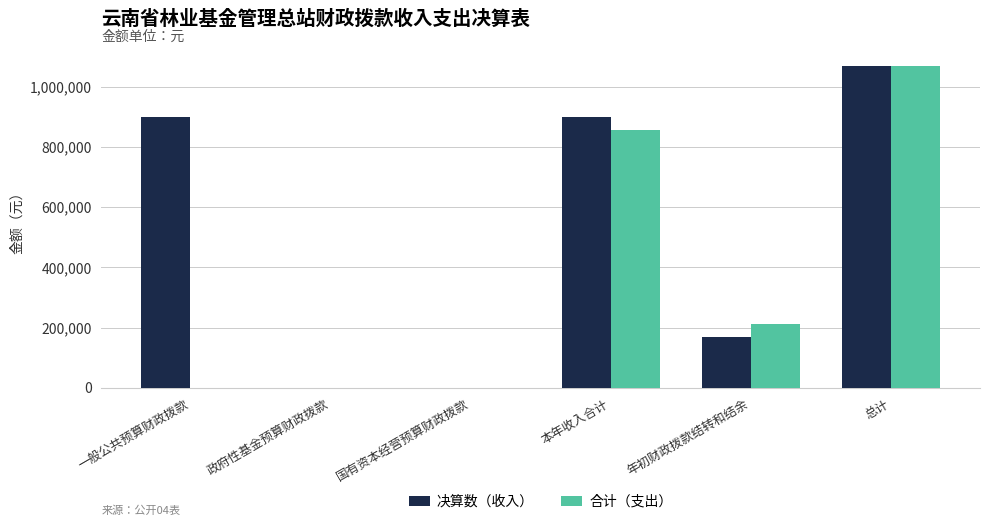

What is the total value across all series at 总计?

2135889.3